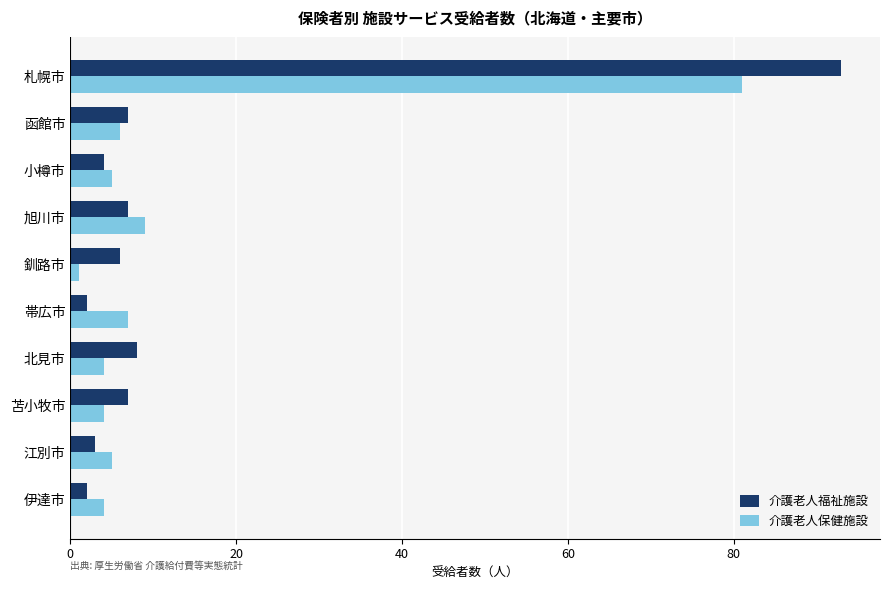

Count the number of categories in the chart.

10